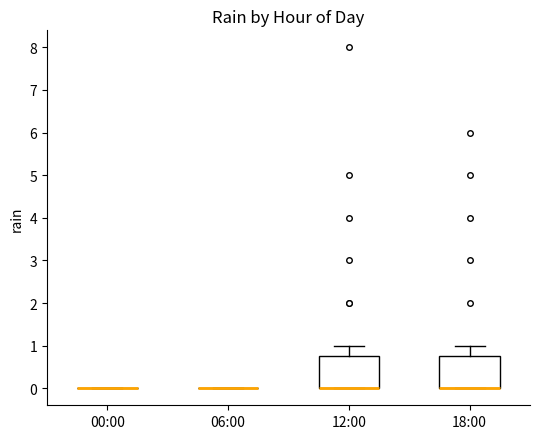

Where is the lower edge of the box for 12:00 on the y-axis? The values are not printed on the chart, so give them approximately, as read against the axis.

0.0